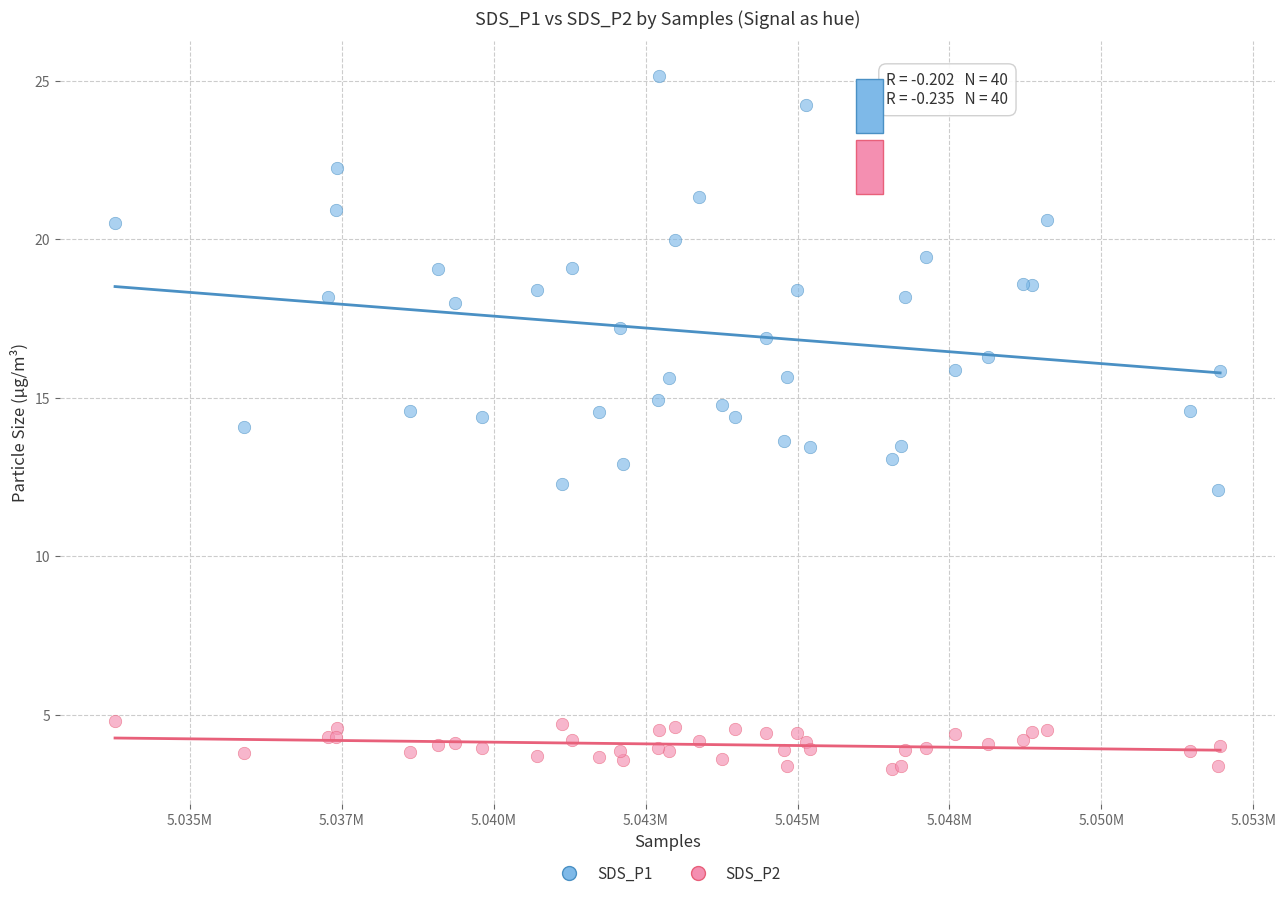

Which series contains the lowest Y value?

SDS_P2